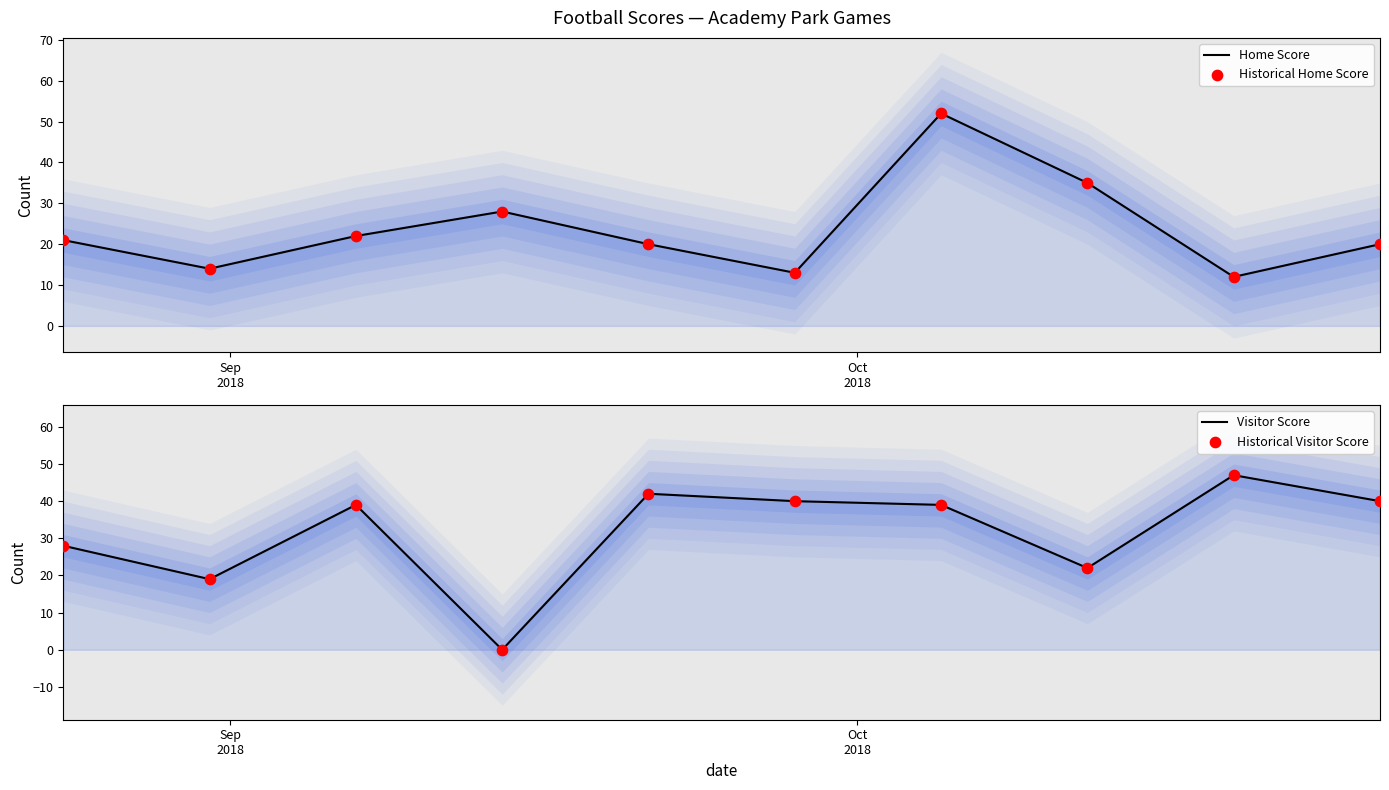

Which series has the widest spread of Y values?

Visitor Score